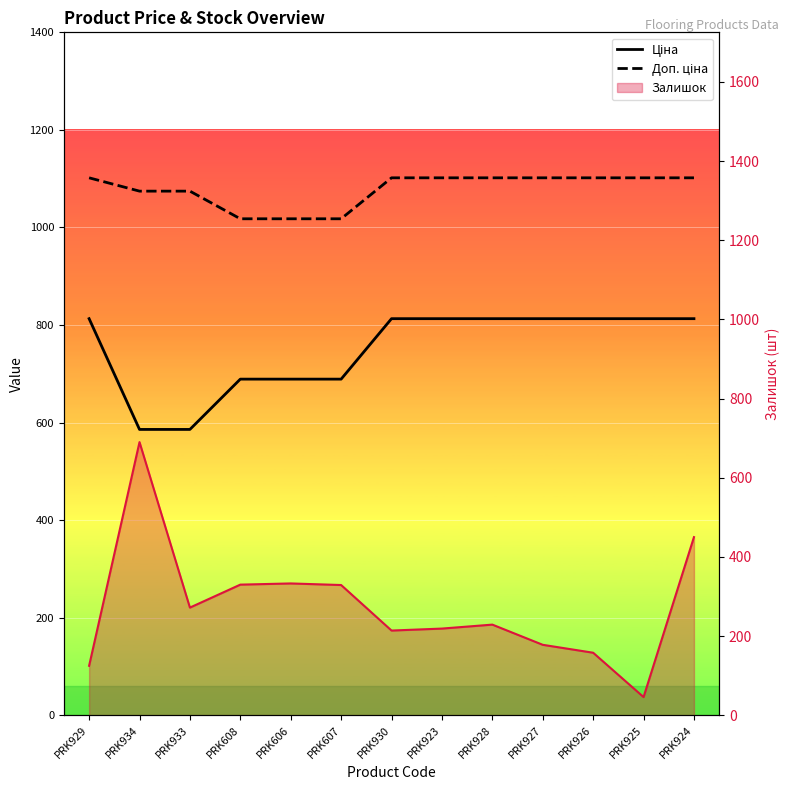

List the labels in order of Доп. ціна value, smallest first.

PRK608, PRK606, PRK607, PRK934, PRK933, PRK929, PRK930, PRK923, PRK928, PRK927, PRK926, PRK925, PRK924